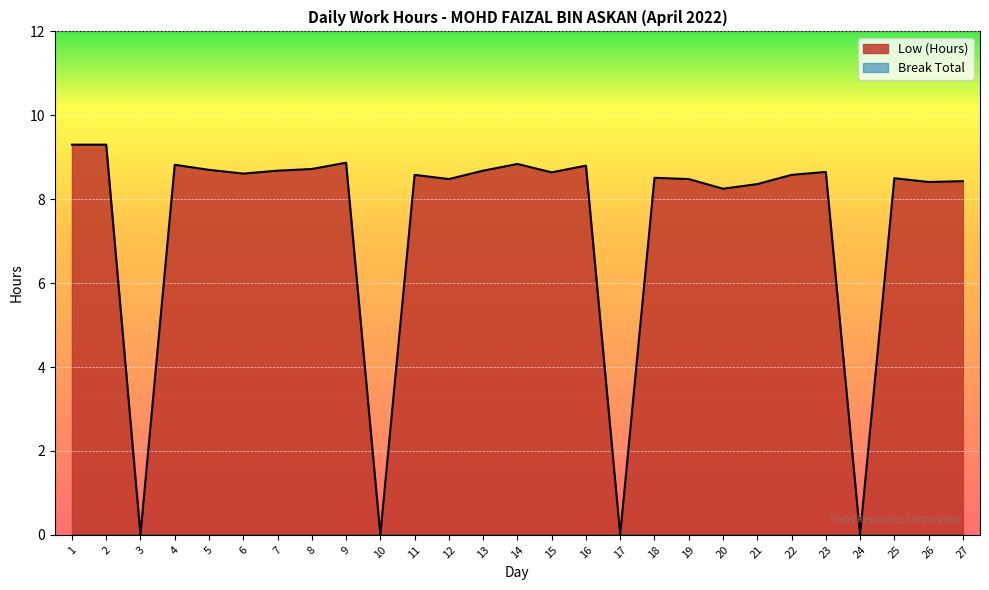

What value does the data have at 18?

8.5